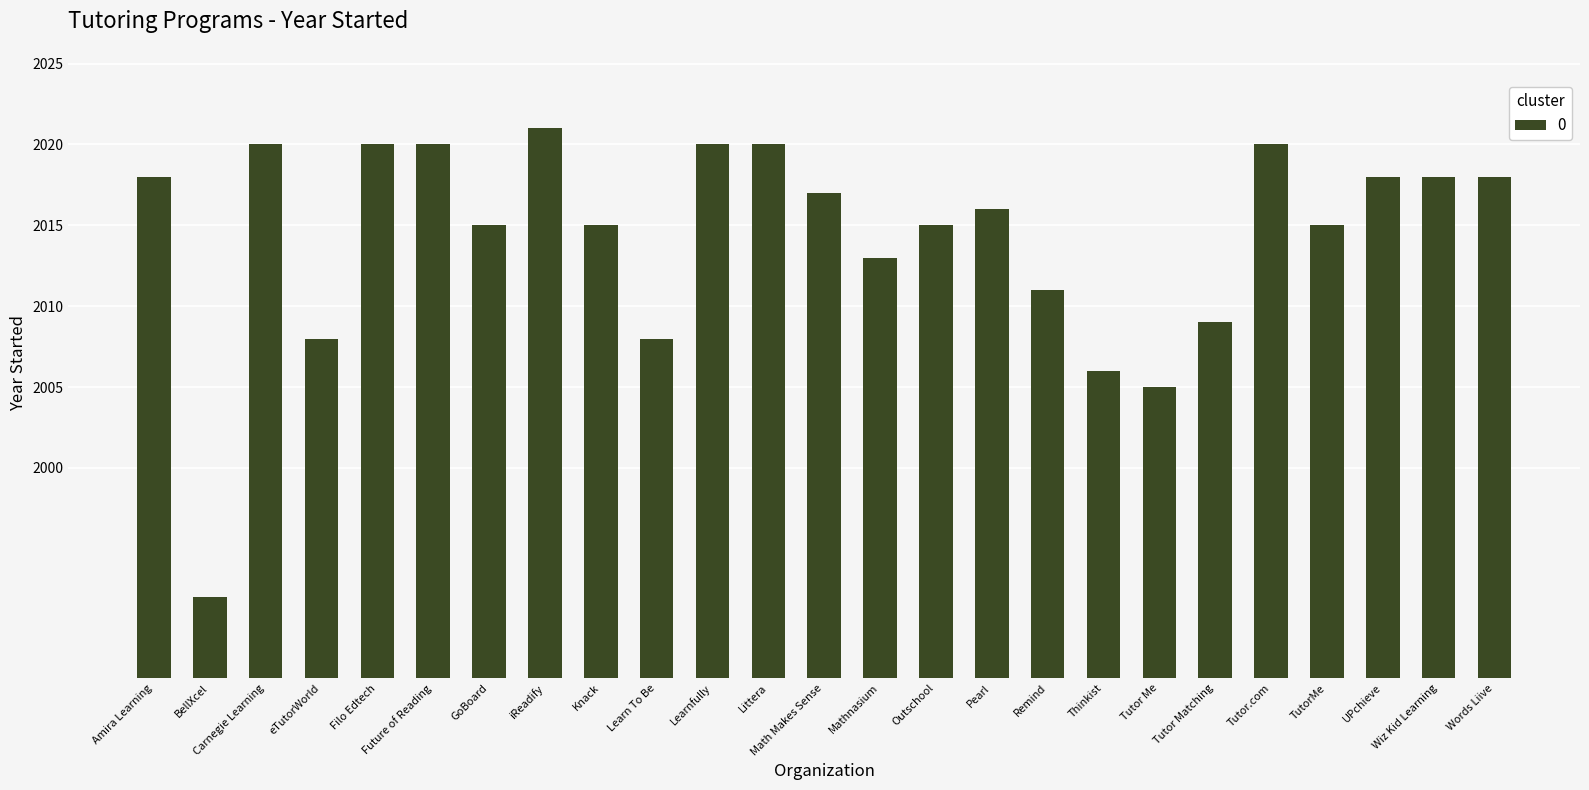

Count the number of data series in this chart.

1